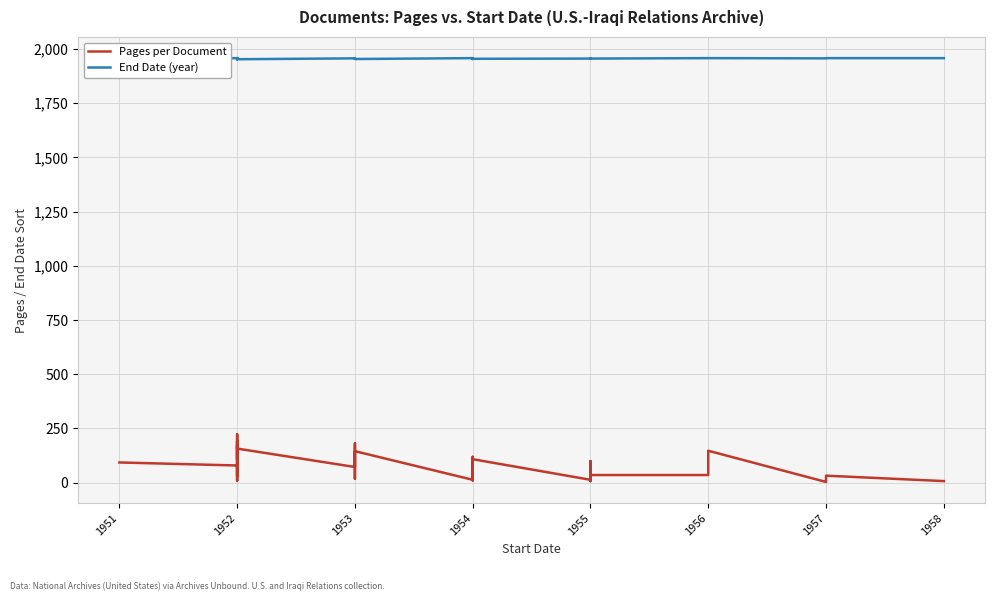

Does the chart have visible grid lines?

Yes